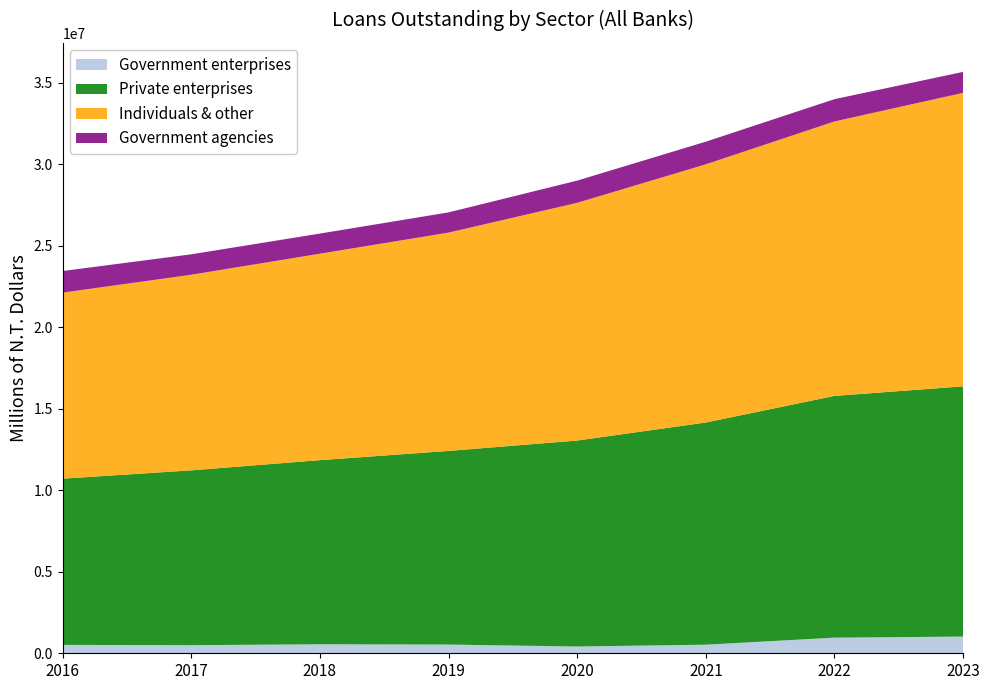

Reading left to right, transcribe all the data shown in this chart.

Government enterprises: 515184	498042	552779	535759	415870	528161	958750	1025669
Private enterprises: 10200472	10727460	11298957	11881930	12639390	13633976	14835925	15354299
Individuals & other: 11416033	12003981	12668849	13397878	14587462	15843572	16841981	18011011
Government agencies: 1325979	1253941	1234790	1240408	1363720	1389901	1367279	1286225